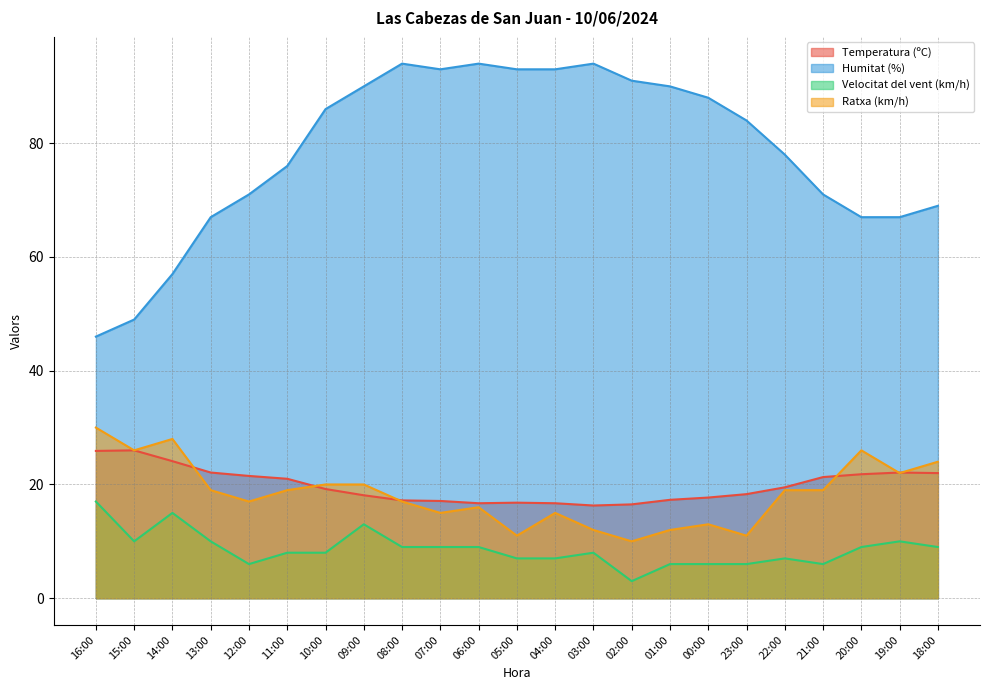

Where is Humitat (%) nearest to the value 70?

12:00